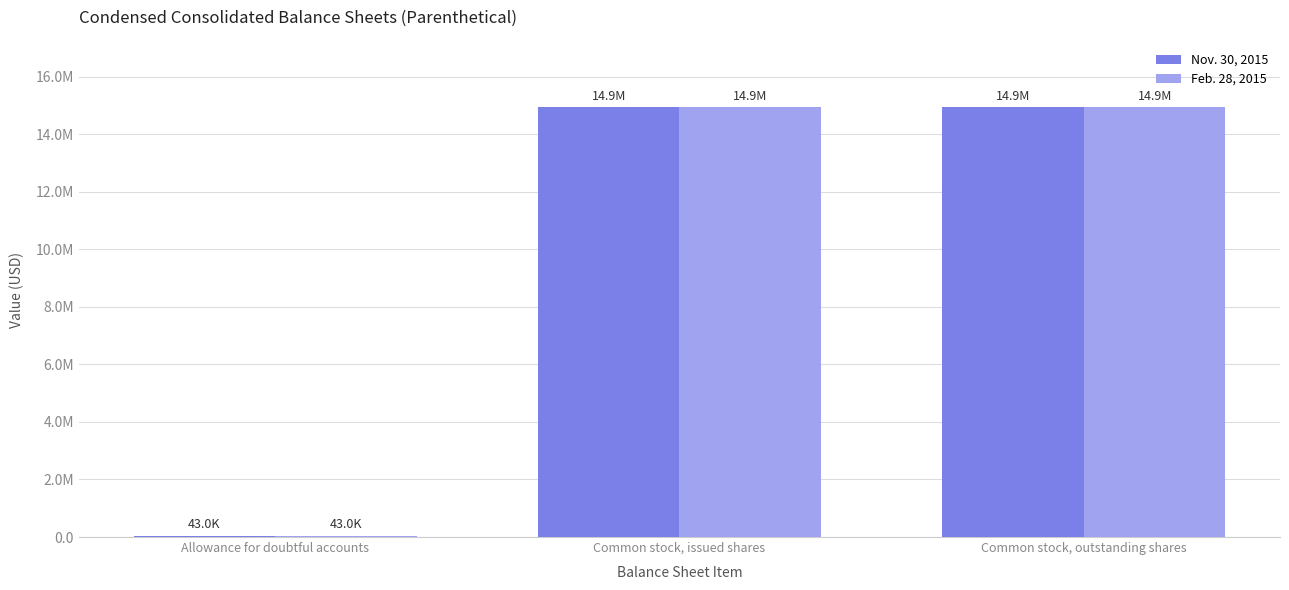

Does the chart contain stacked bars?

No